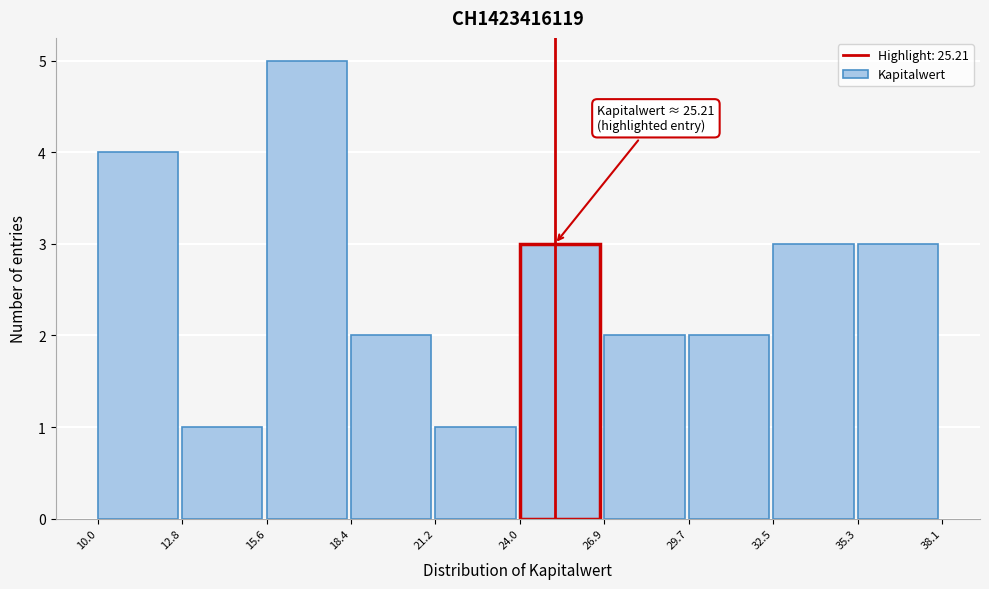

Which range on the x-axis has the tallest bar?

15.6 to 18.4